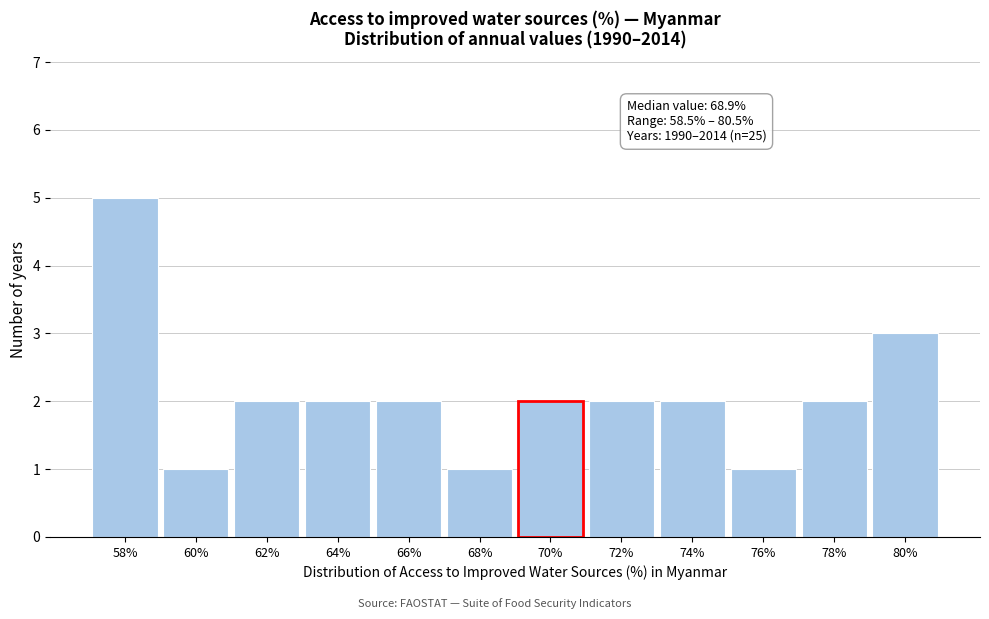

Reading left to right, list all the values displayed in this chart.

58%=5	60%=1	62%=2	64%=2	66%=2	68%=1	70%=2	72%=2	74%=2	76%=1	78%=2	80%=3